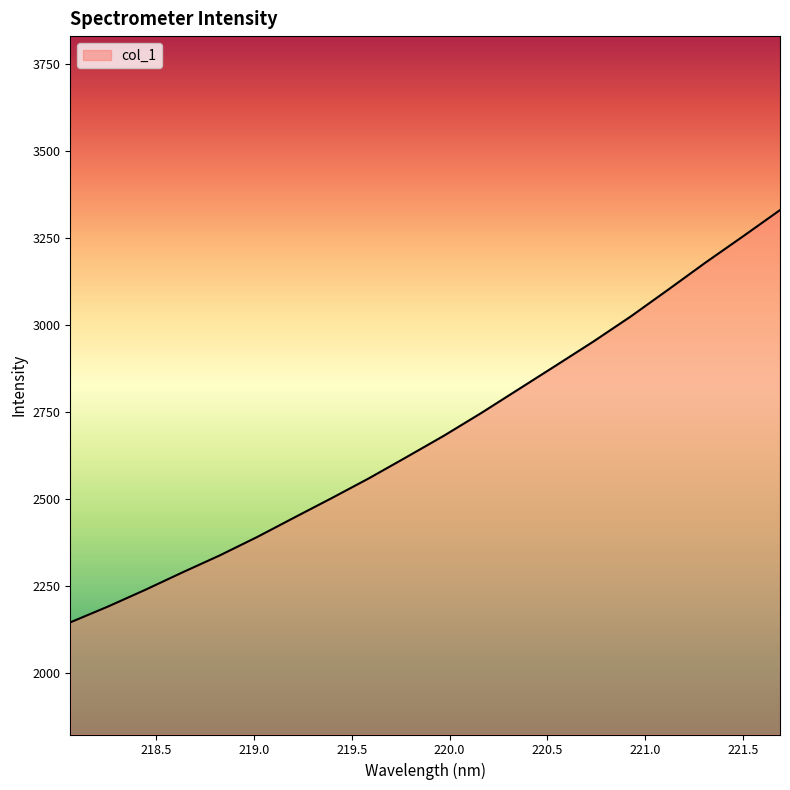

What is the difference between the maximum and minimum values?

1183.5